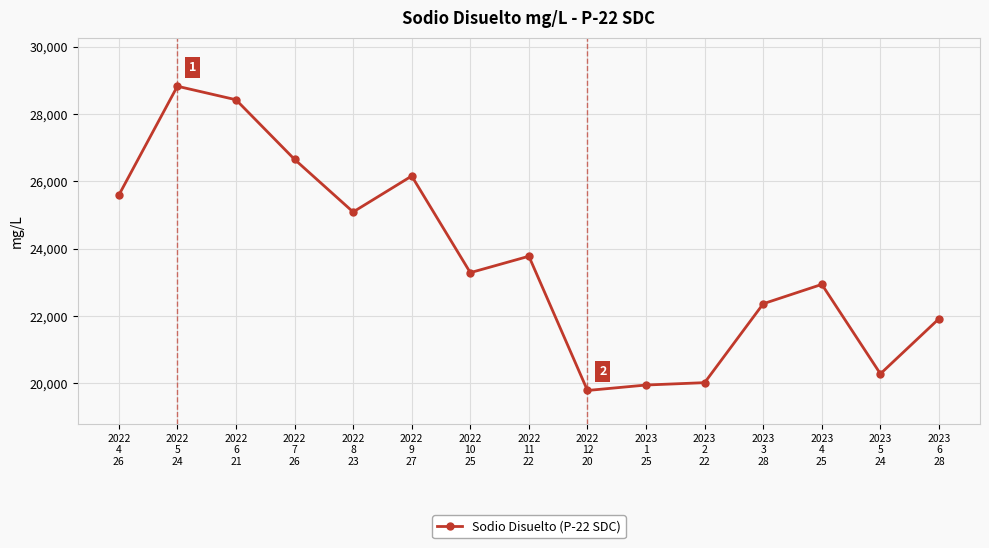

True or false: there are more than 2 points higher than both neighbors.

True